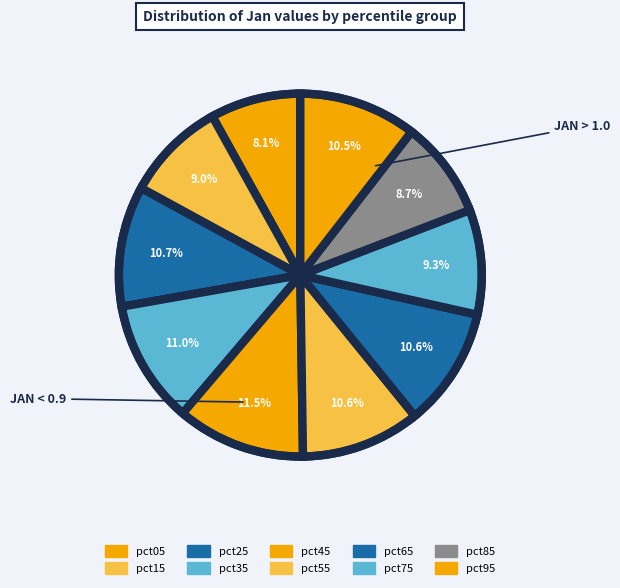

How many slices are in this pie chart?

10